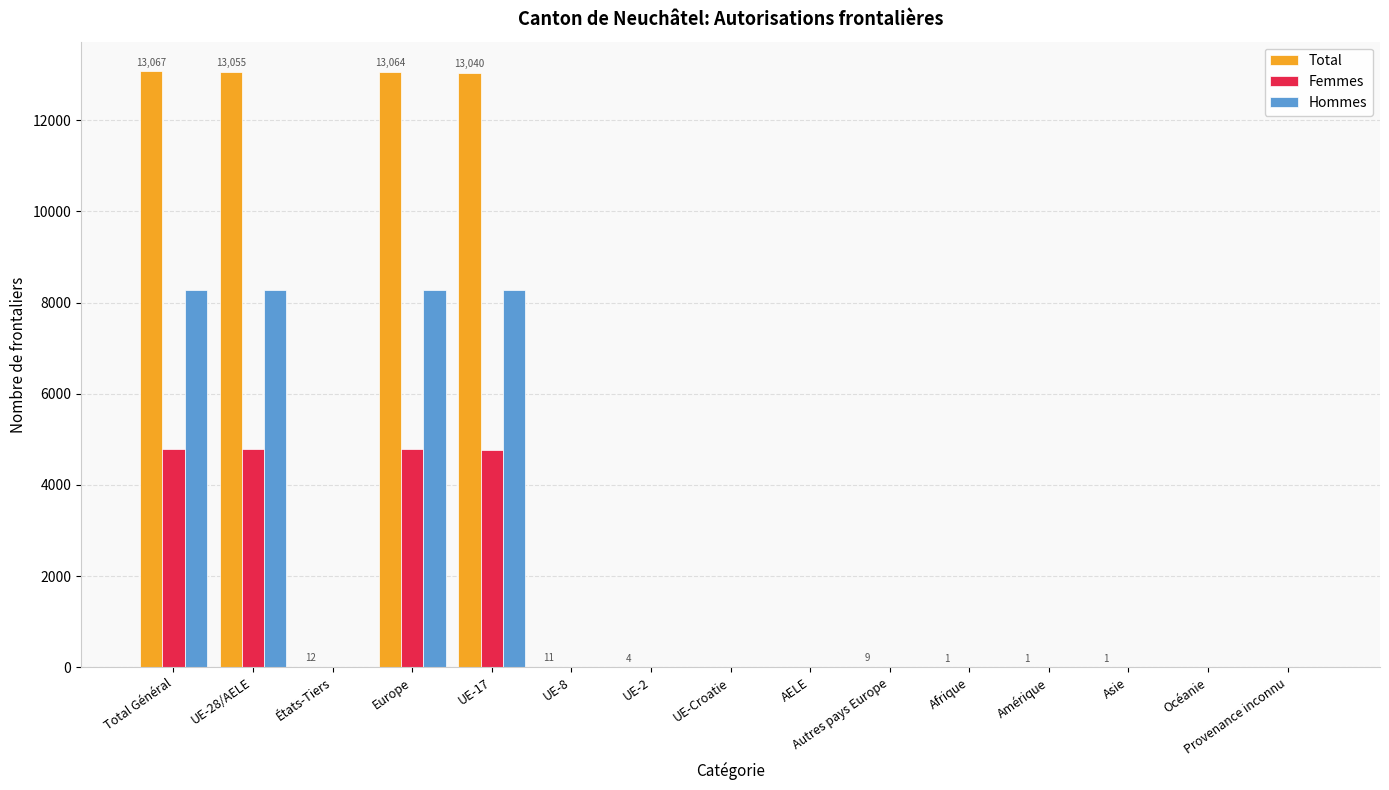

What is the spread (max minus min) of values at UE-28/AELE?

8272